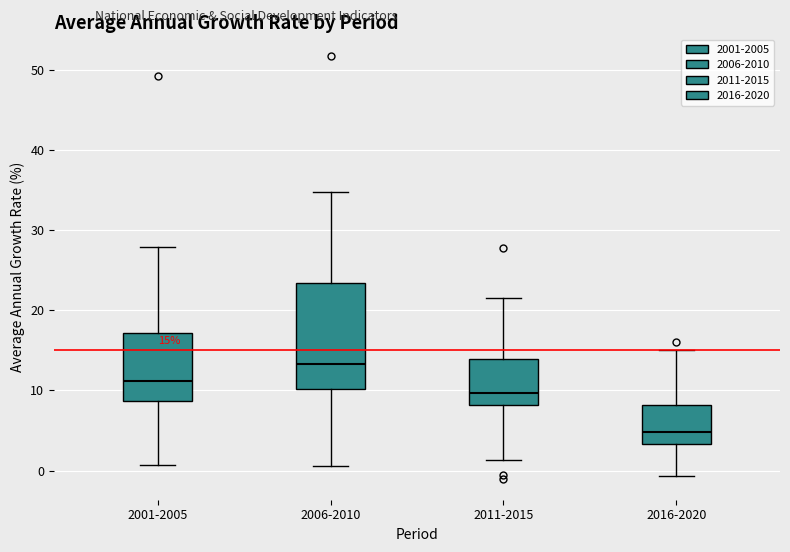

Which box is the tallest, from its lower edge to its upper edge?

2006-2010